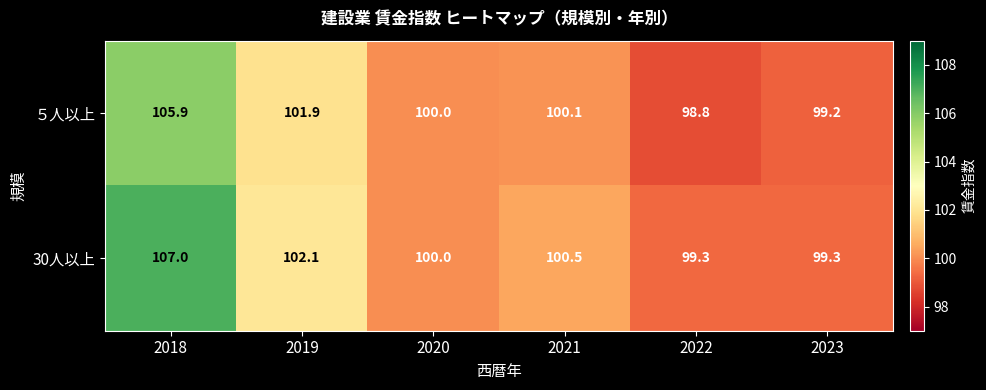

The 30人以上 series shows 100.5 at 2021. True or false?

True